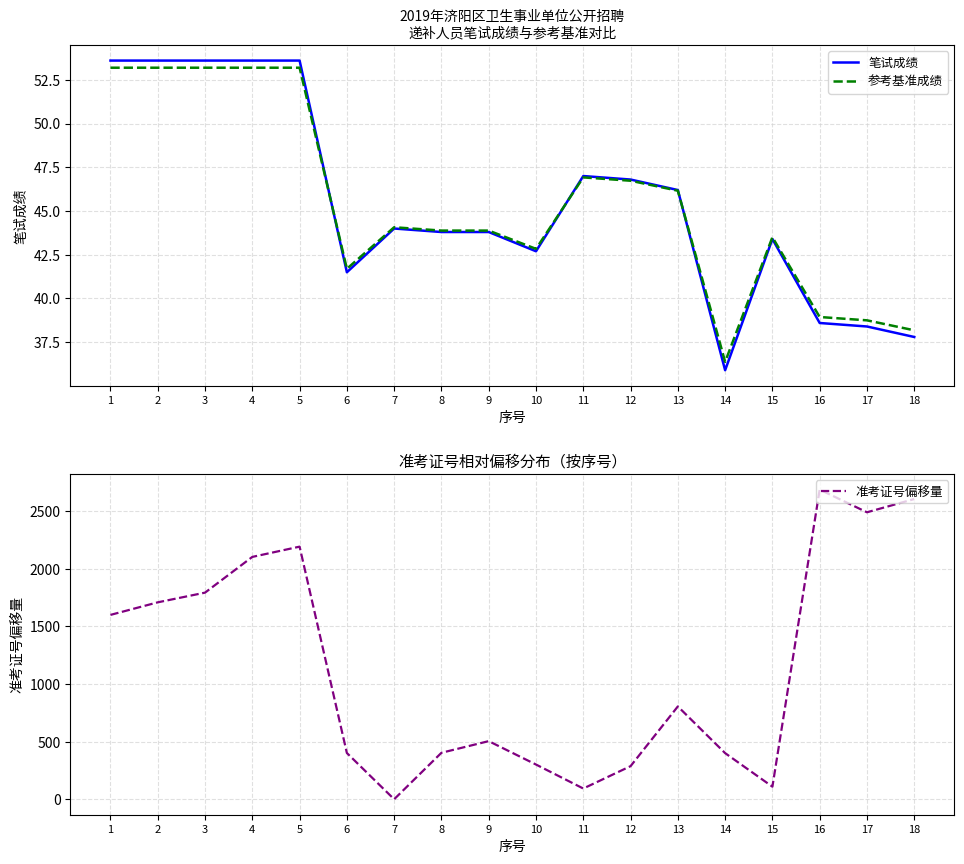

After their last crossing, which series has the higher values: 参考基准成绩 or 准考证号偏移量?

准考证号偏移量